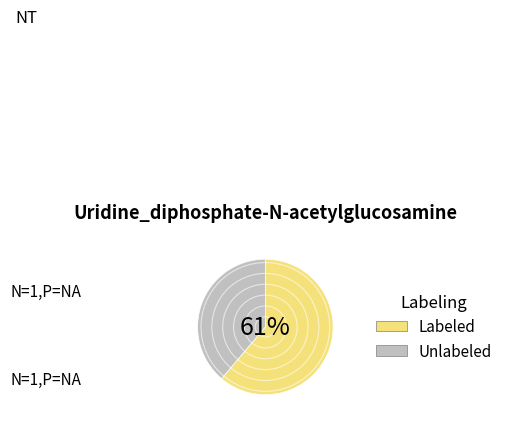

Is there any slice that represents more than half of the pie?

Yes